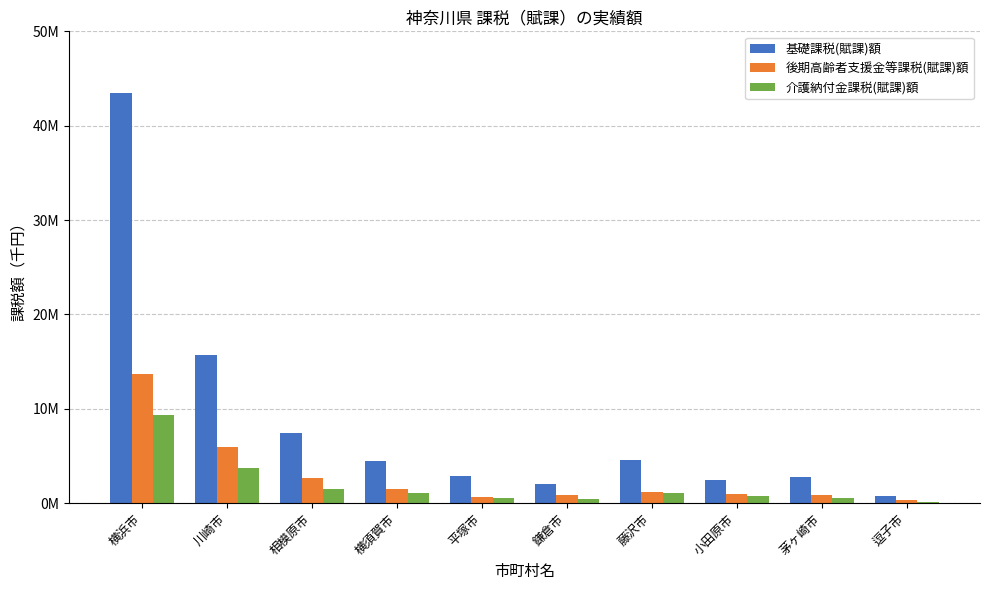

Where is 基礎課税(賦課)額 nearest to the value 22075644?

川崎市